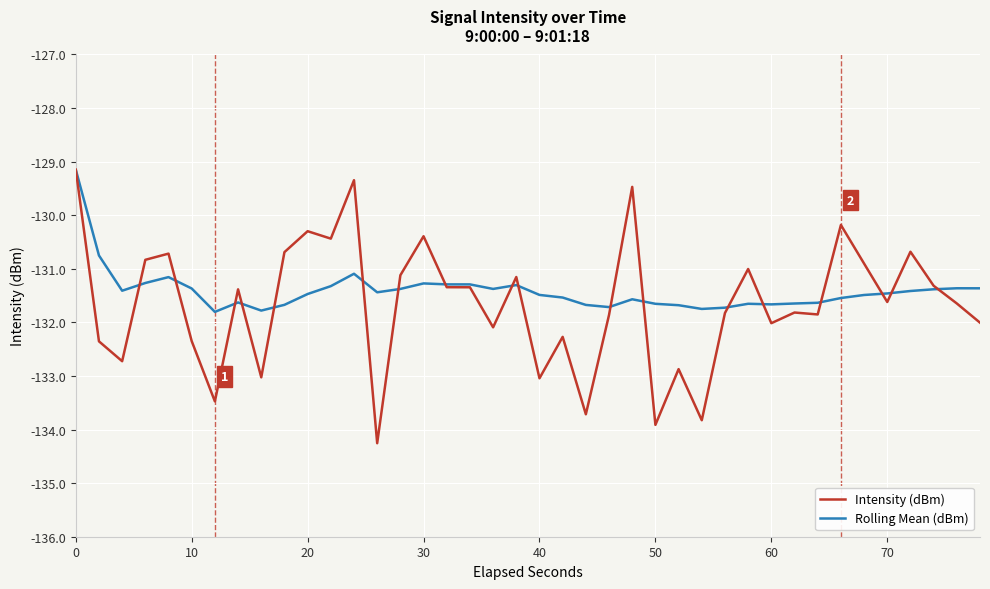

What is the sum of all Rolling Mean (dBm) values?

-5256.6